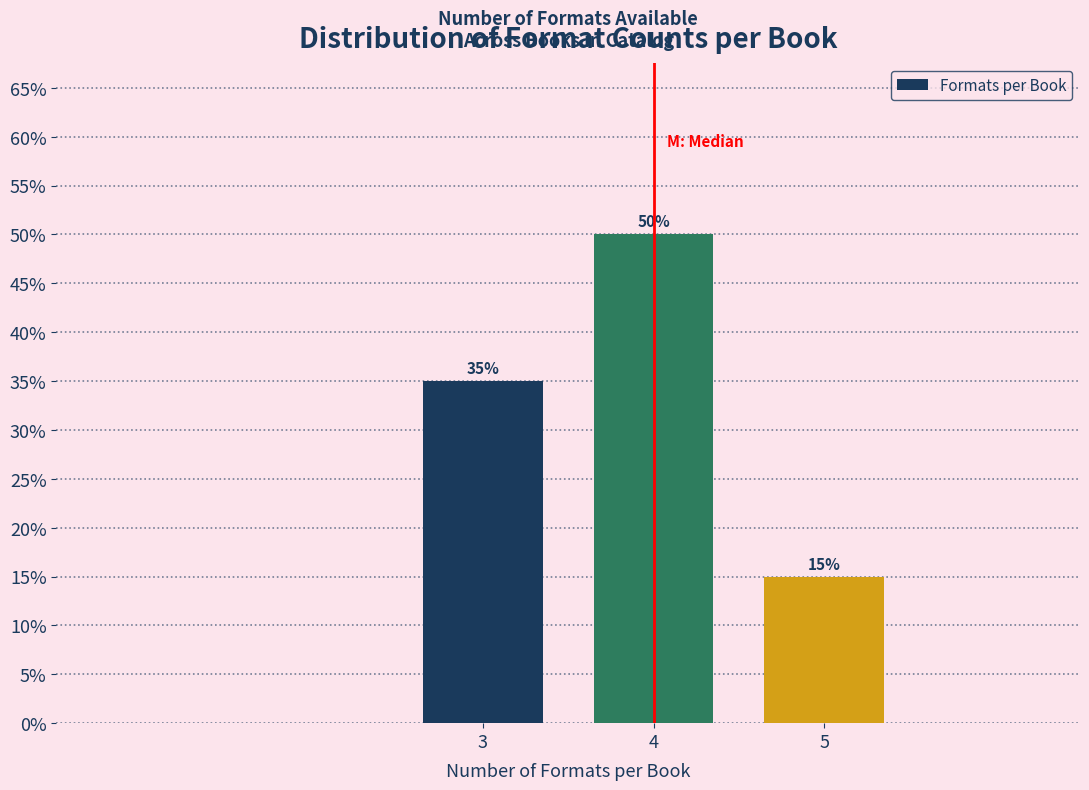

Are the bars horizontal?

No